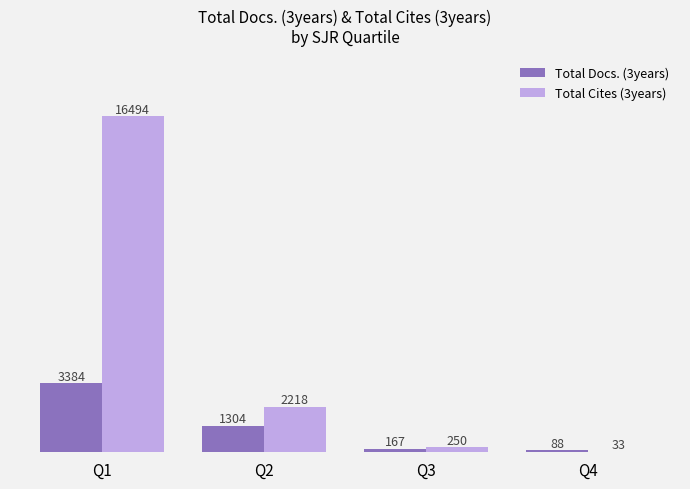

How many categories are shown in the chart?

4